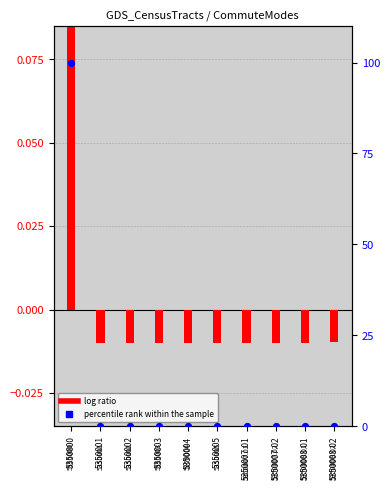

Which series contains the highest Y value?

percentile rank within the sample